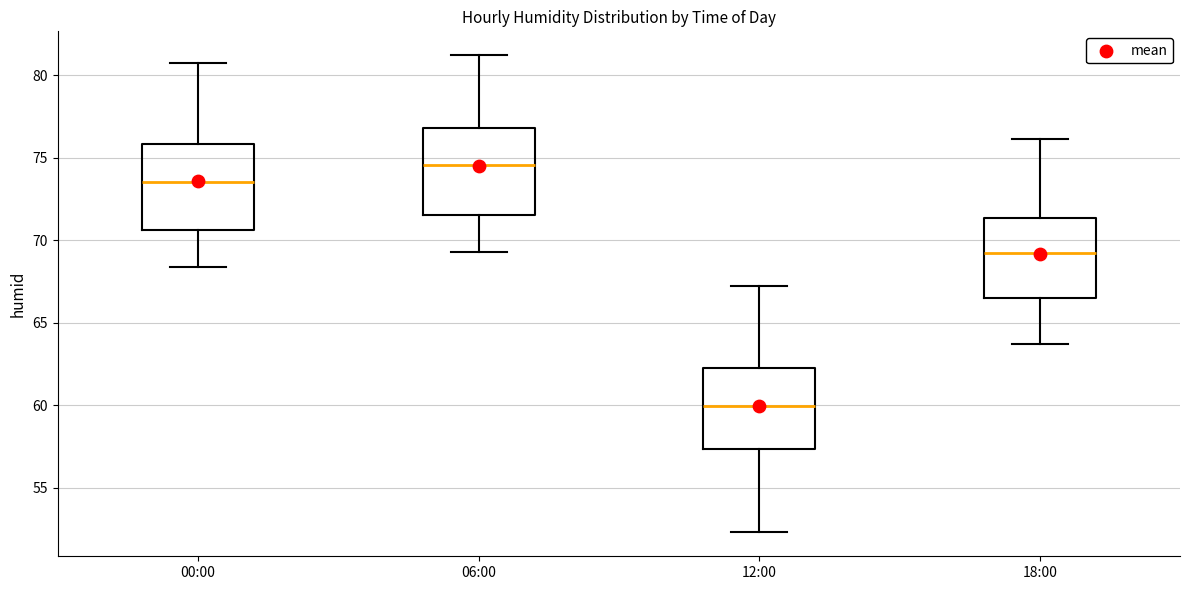

Where is the lower edge of the box for 06:00 on the y-axis? The values are not printed on the chart, so give them approximately, as read against the axis.

71.5